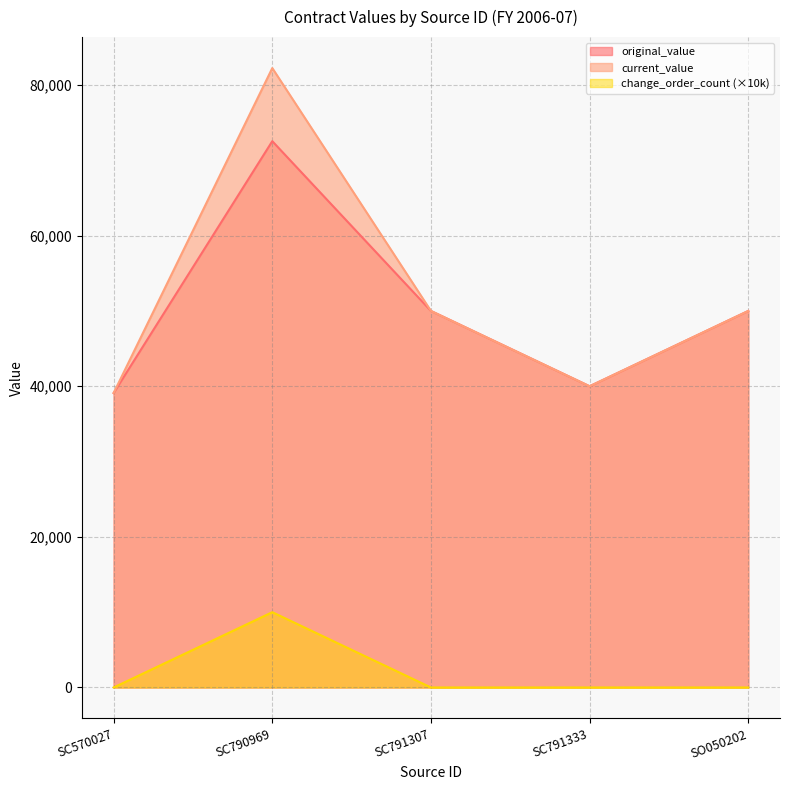

Where does the current_value series first go above 50000?

SC790969